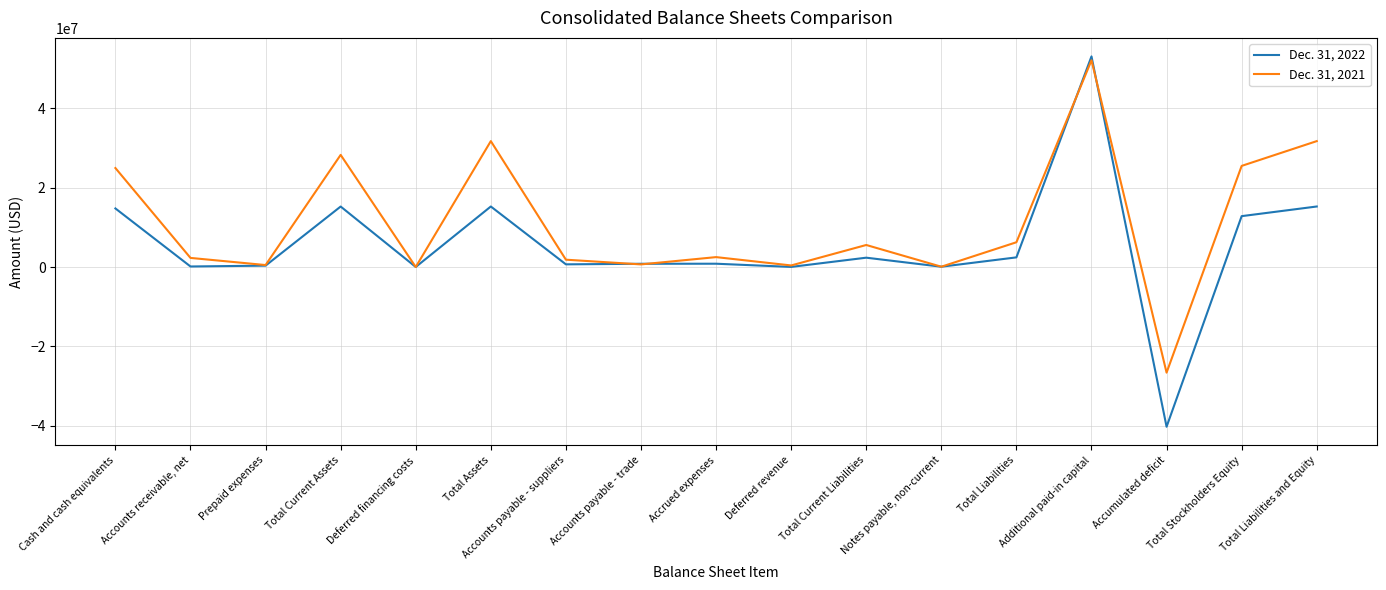

The Dec. 31, 2021 series shows 6234850 at Total Liabilities. True or false?

True